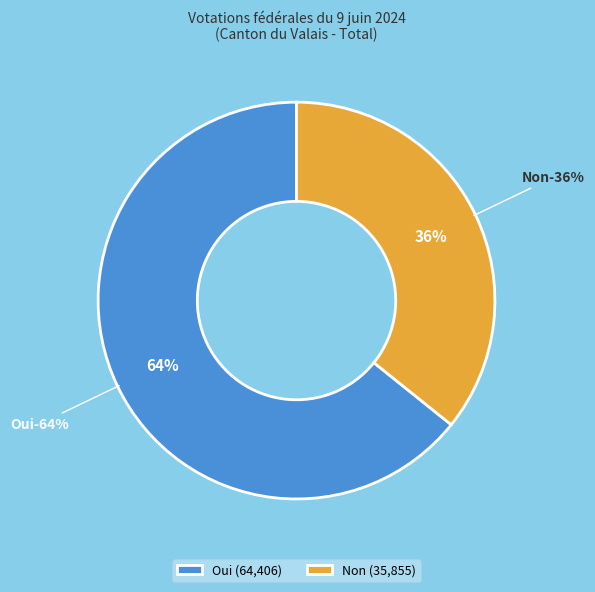

Is it true that Oui is 73% of the pie?

False